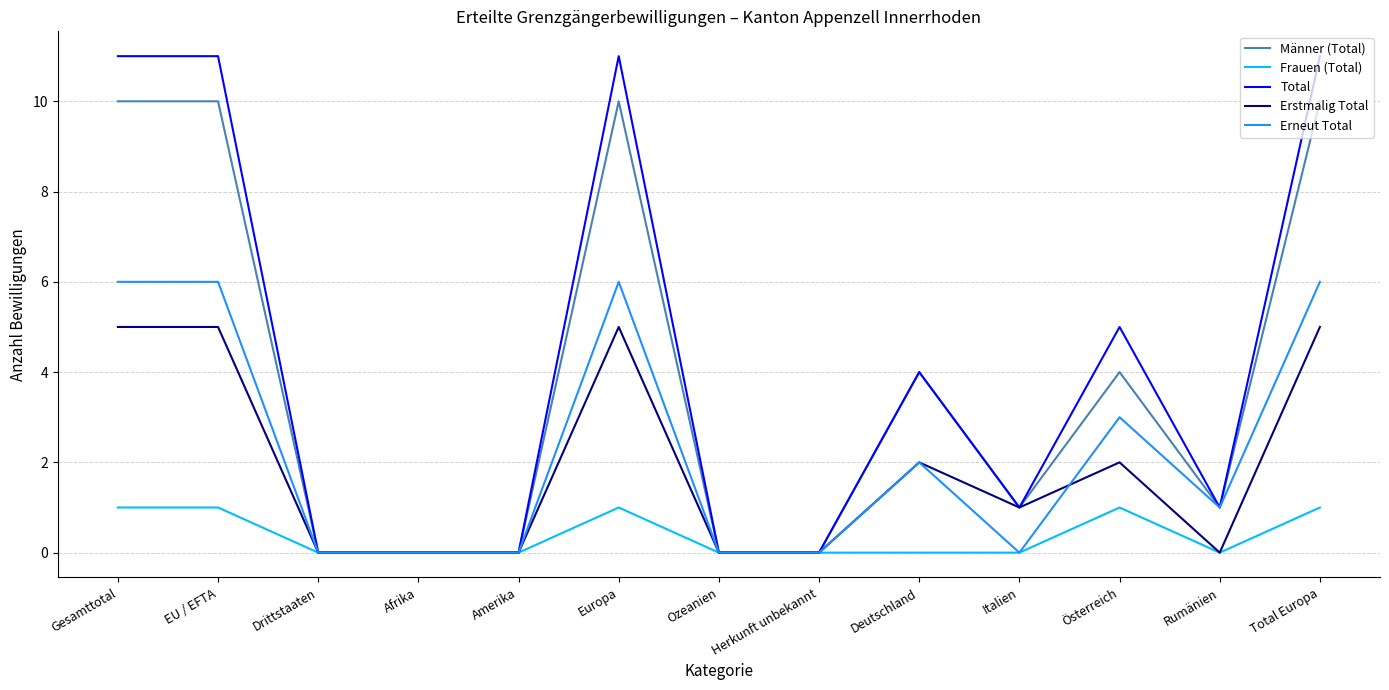

At which label does Erneut Total first exceed 1?

Gesamttotal